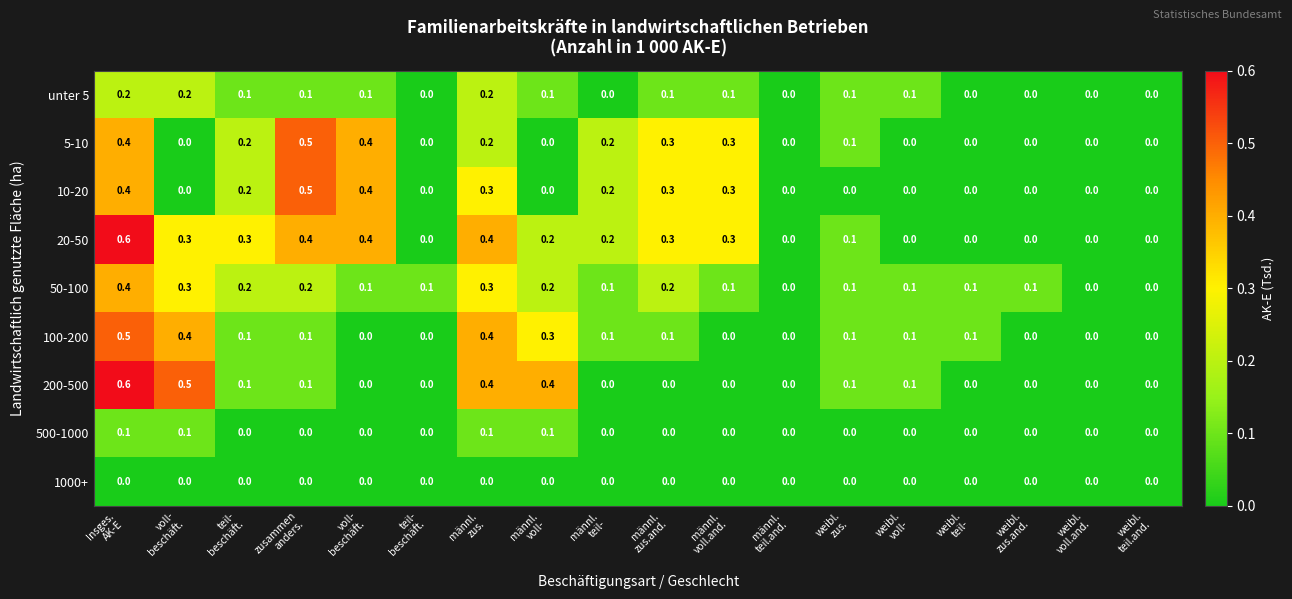

How many distinct data groups are displayed?

9